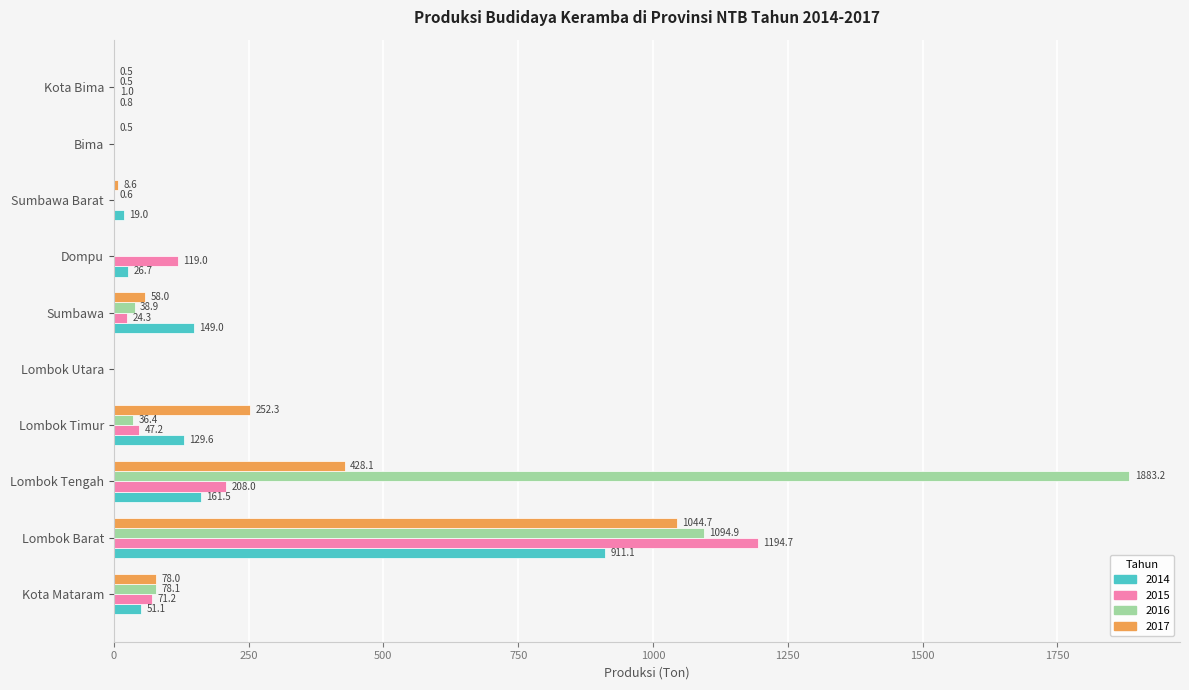

What is the sum of all 2017 values?

1870.7